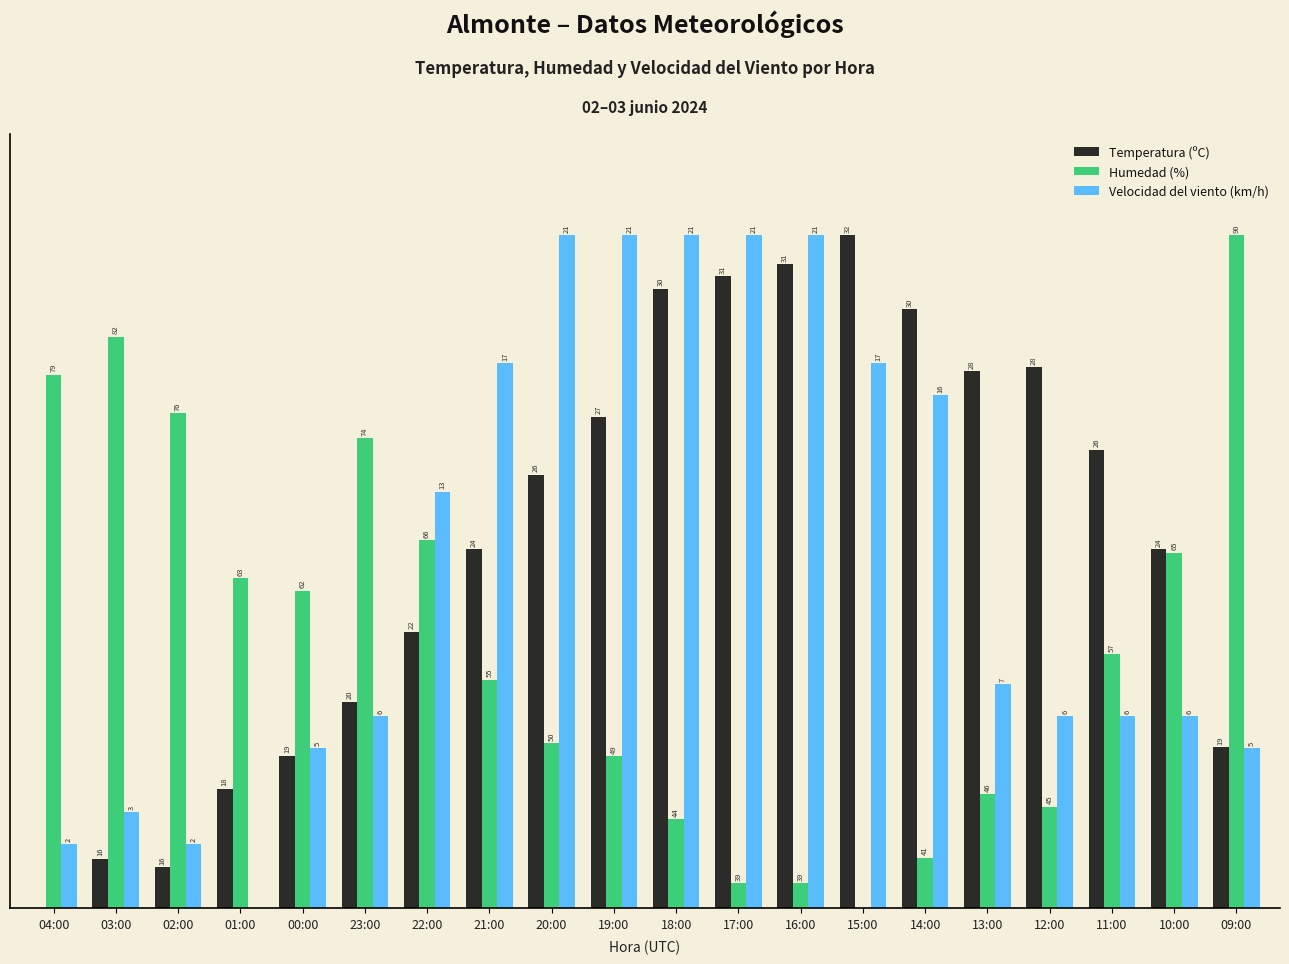

What is the total value across all series at 17:00?

197.6